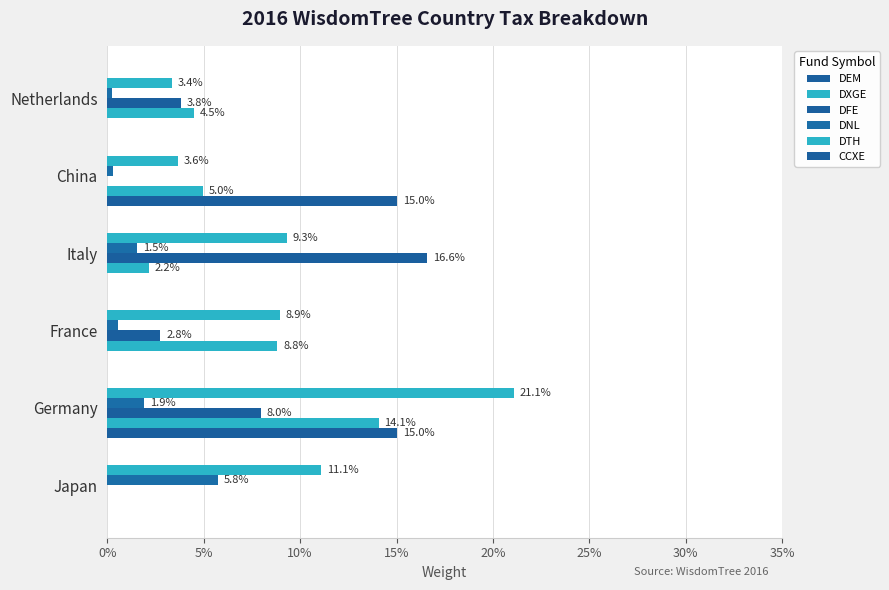

Which series has the widest spread of values?

DTH